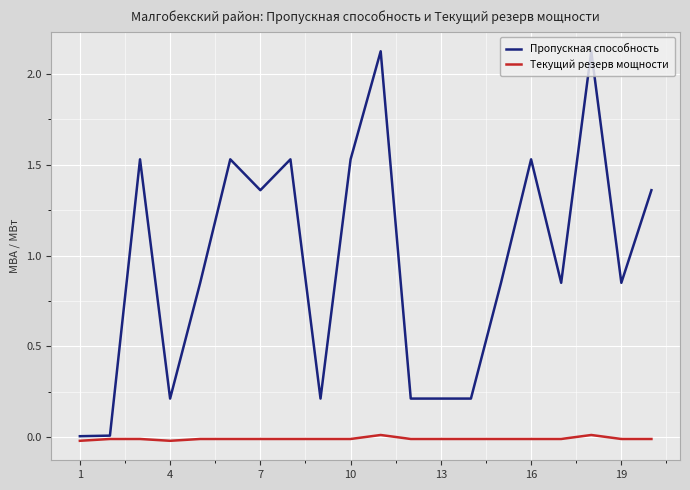

List the series in order of their peak value, lowest first.

Текущий резерв мощности, Пропускная способность